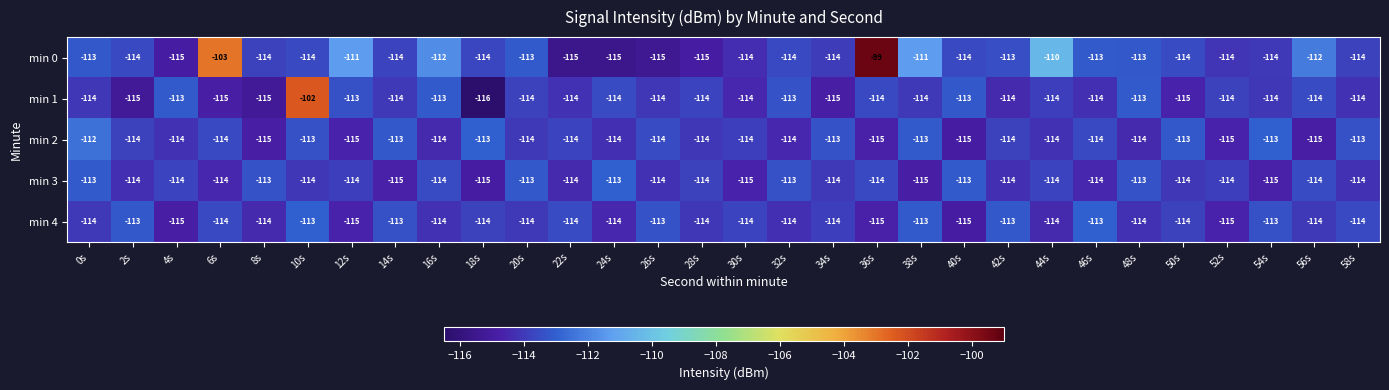

What is the sum of all min 2 values?

-3416